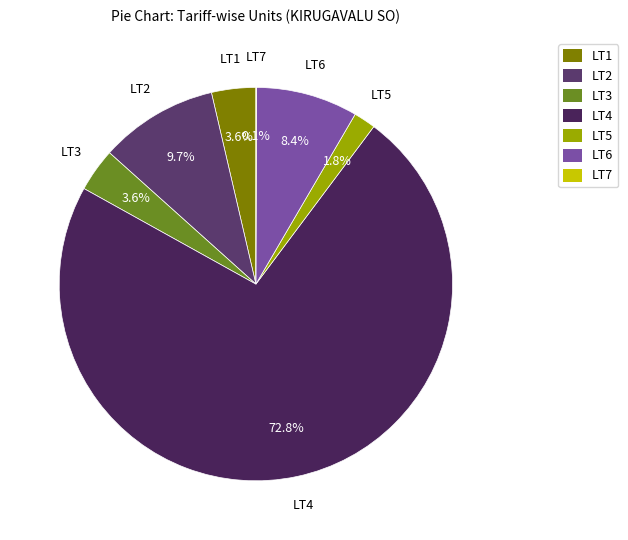

What is the largest slice in the pie chart?

LT4